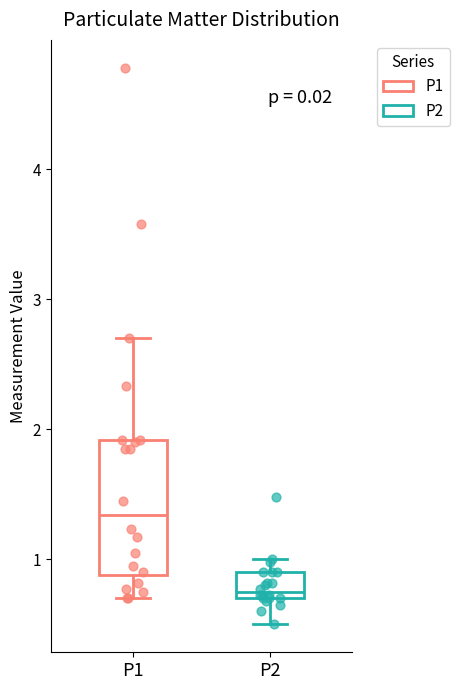

Comparing the boxes themselves (not the whiskers), which one is the tallest?

P1